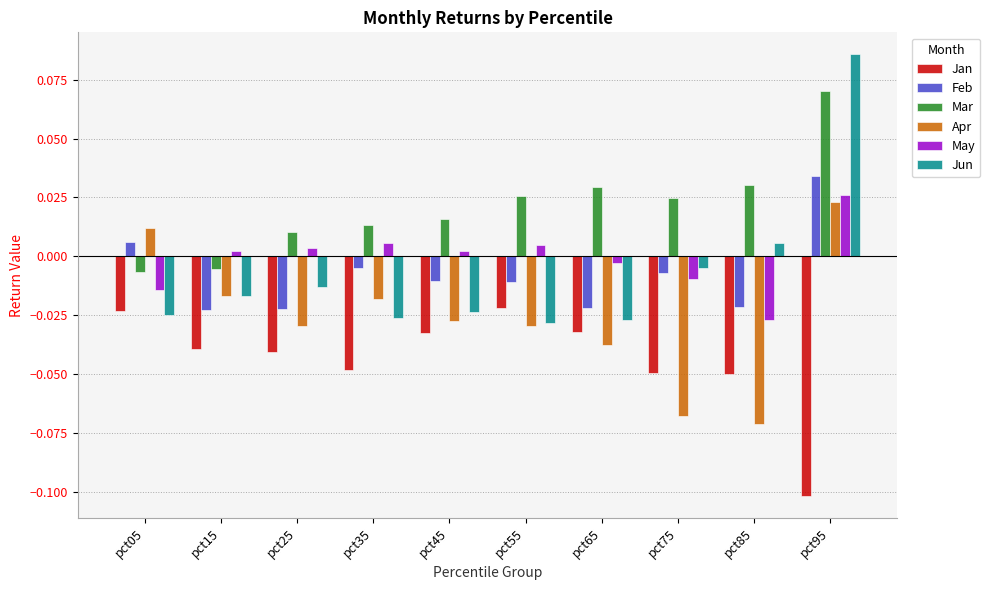

Which label corresponds to the smallest value in the chart?

pct95